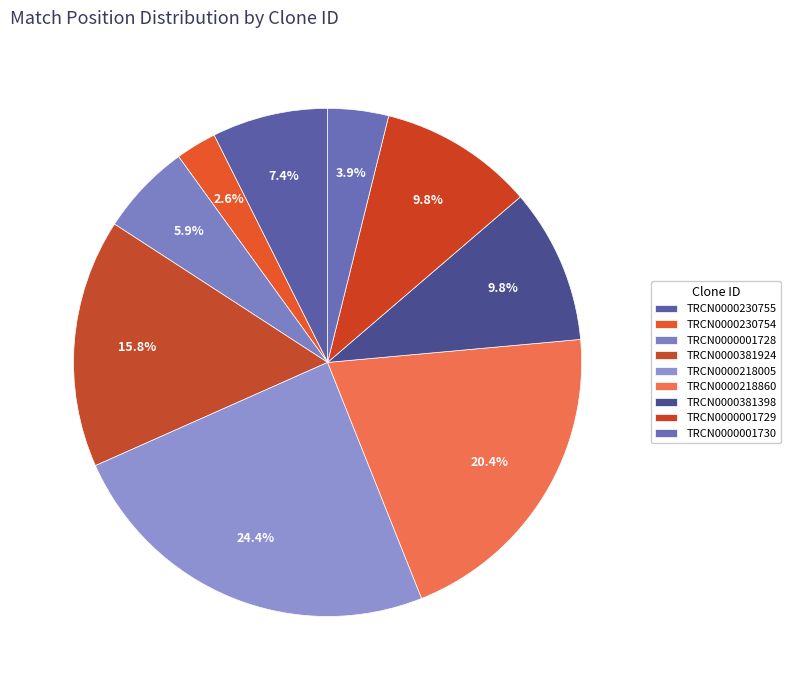

How many segments does this pie chart have?

9